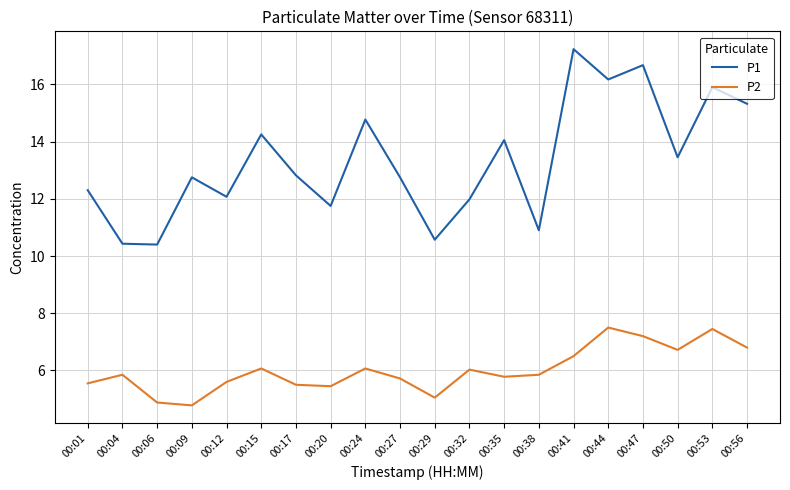

What is the approximate value of P1 at 00:27?

12.8